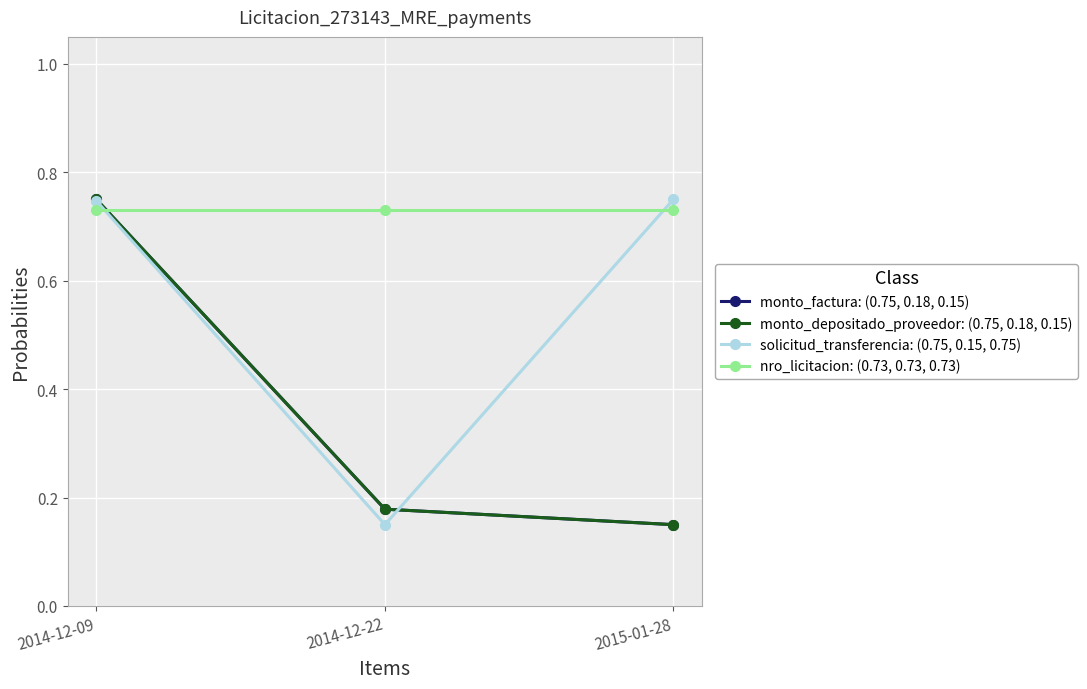

Reading right to left, what are all the values shown in this chart?

monto_factura: (0.75, 0.18, 0.15): 0.1	0.2	0.8
monto_depositado_proveedor: (0.75, 0.18, 0.15): 0.1	0.2	0.8
solicitud_transferencia: (0.75, 0.15, 0.75): 0.8	0.1	0.7
nro_licitacion: (0.73, 0.73, 0.73): 0.7	0.7	0.7